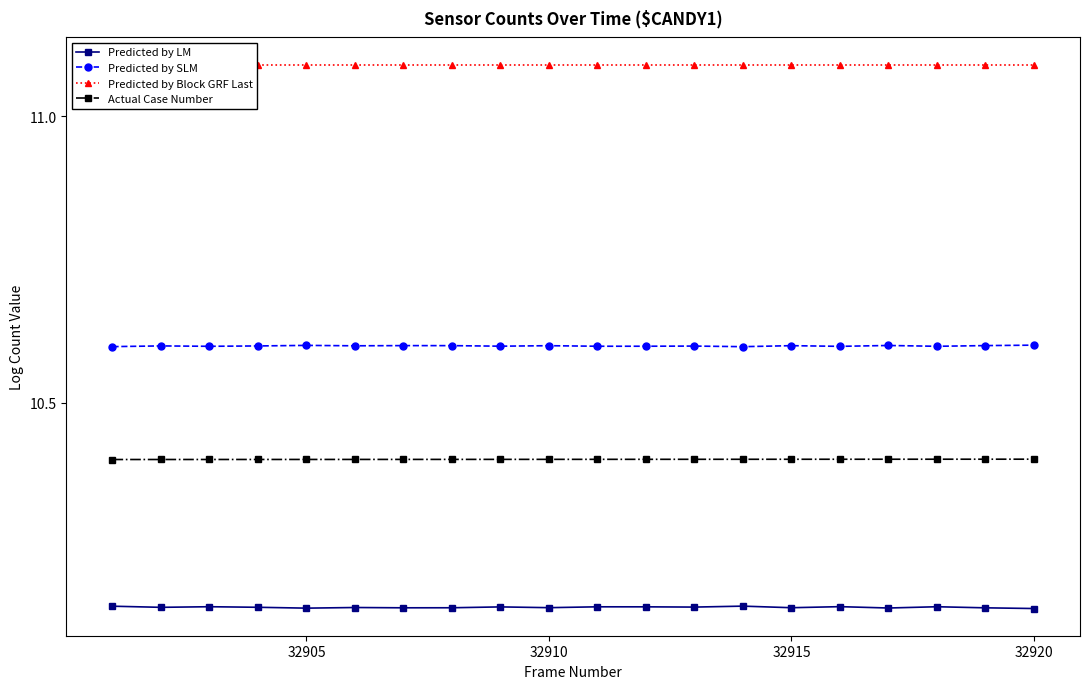

Count the Actual Case Number values in the range 10 to 11.

20